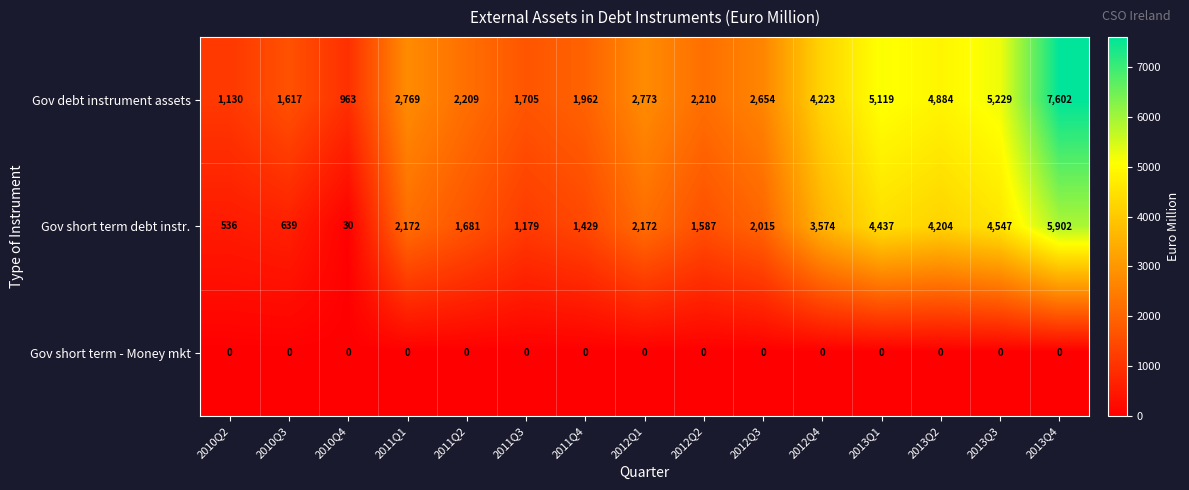

What is the greatest value displayed?

7602